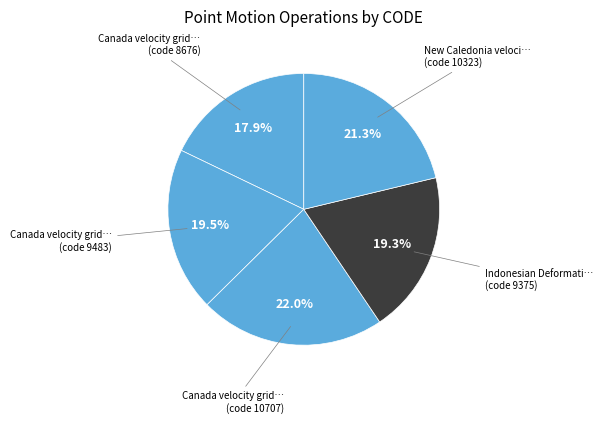

How many slices are in this pie chart?

5